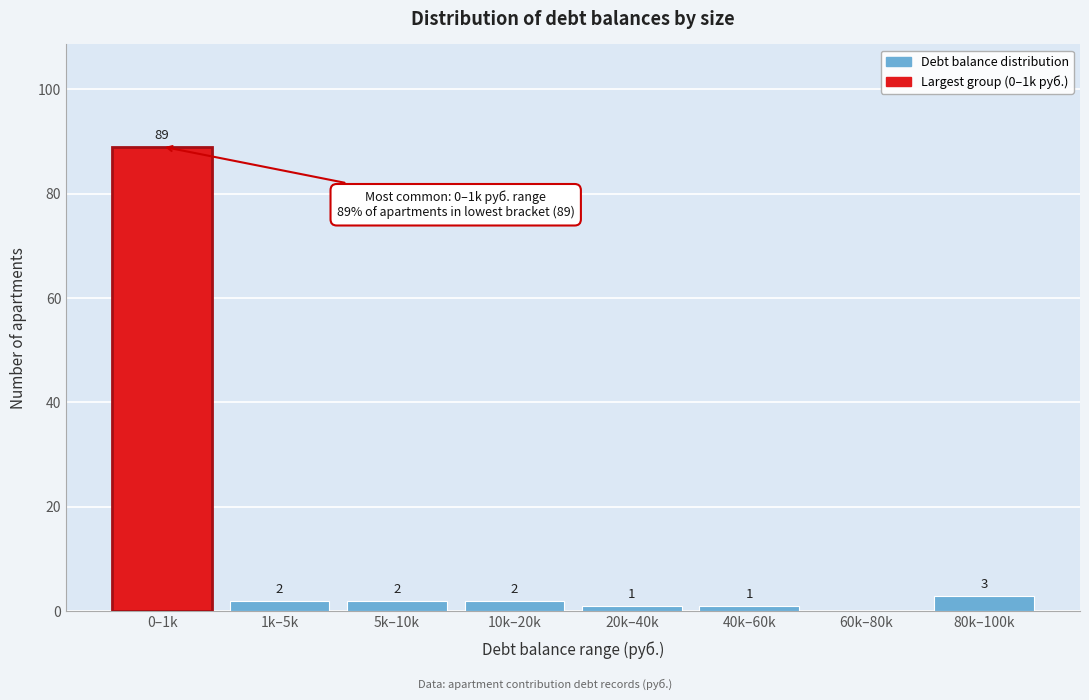

Reading left to right, extract all data points from this chart.

0–1k=89	1k–5k=2	5k–10k=2	10k–20k=2	20k–40k=1	40k–60k=1	60k–80k=0	80k–100k=3